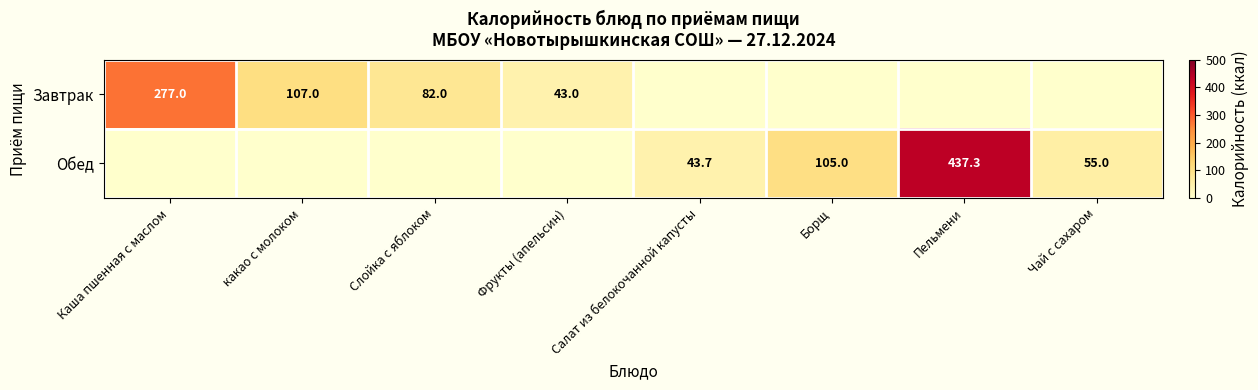

Is it true that Обед equals 437.3 at Пельмени?

True